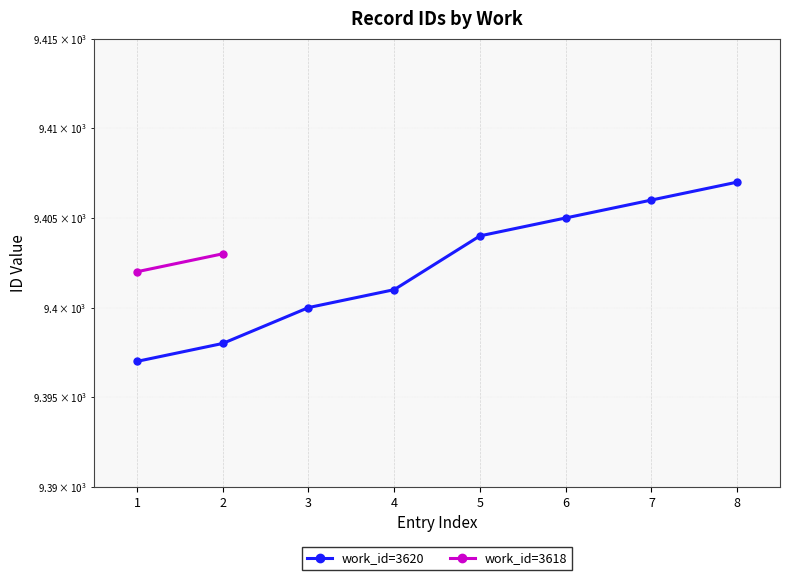

What is the value of the 7th point from the left?

9406